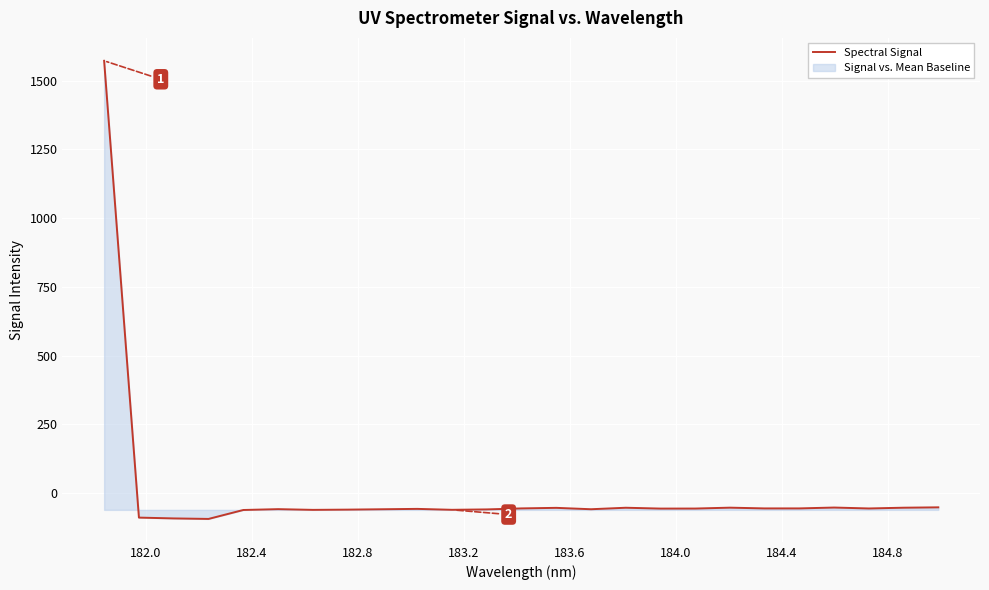

What is the greatest value displayed?

1572.7